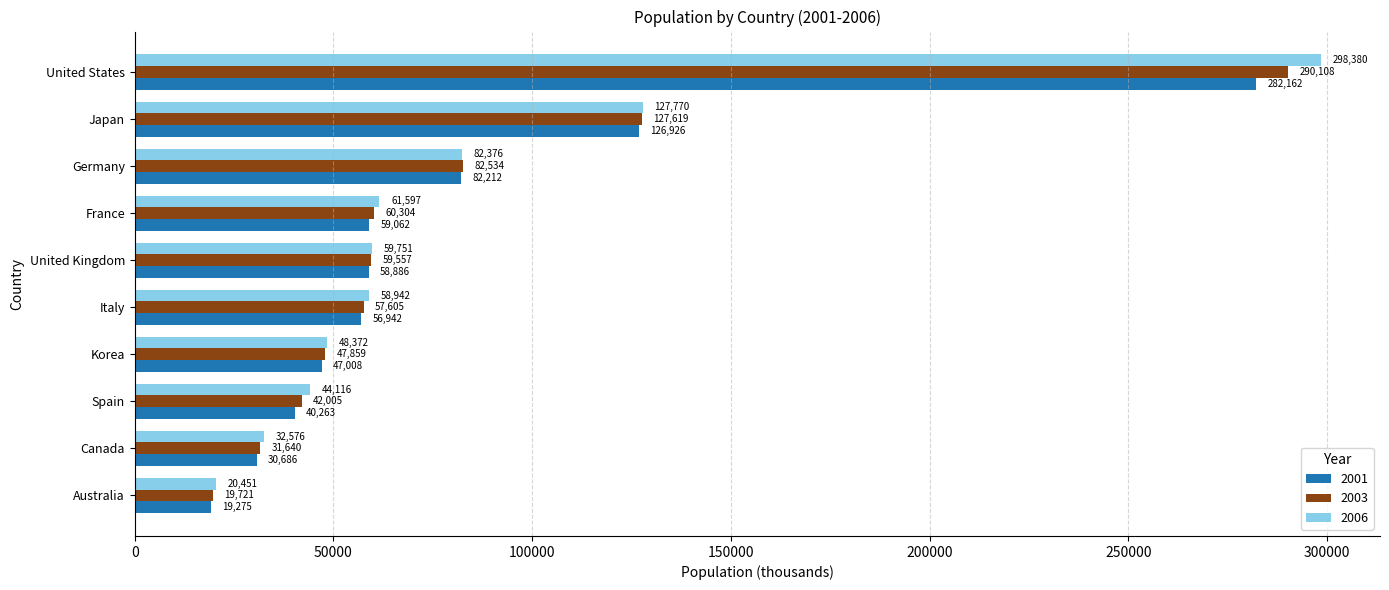

How many distinct data groups are displayed?

3